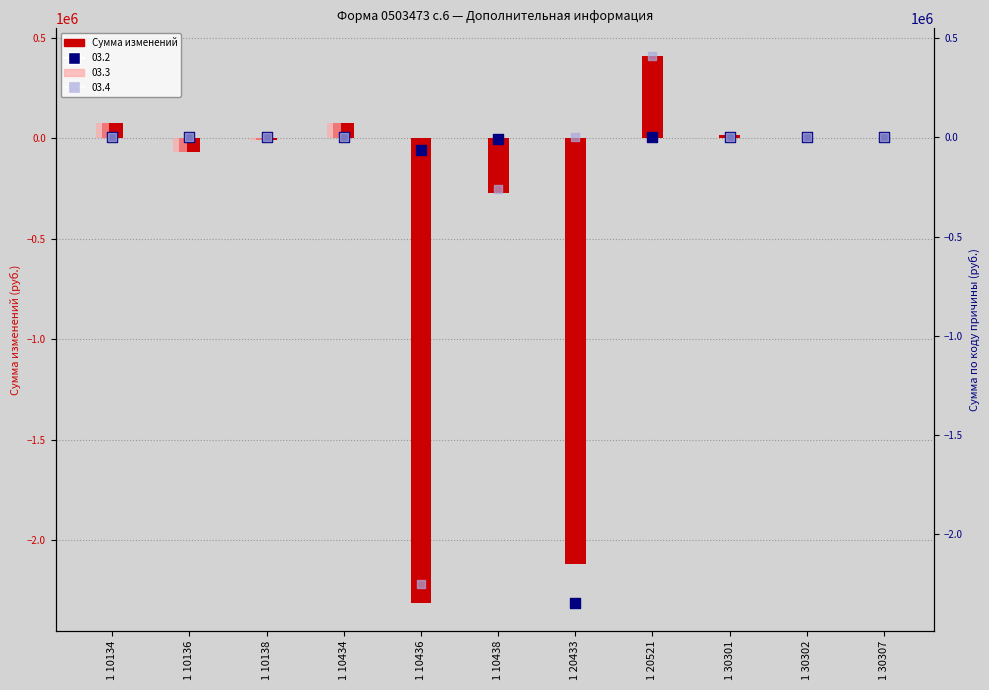

Which has a higher value, 1 10436 or 1 30307?

1 30307